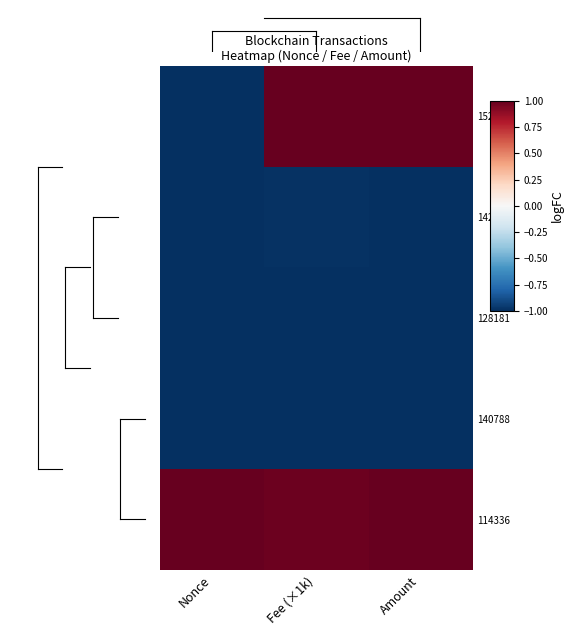

At which category is the sum across all series the highest?

Amount